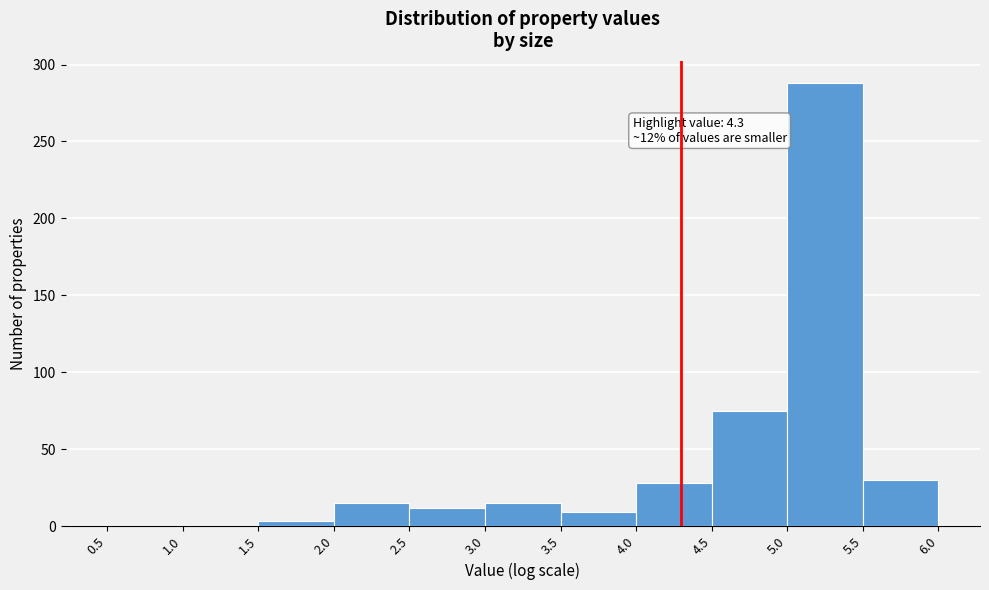

Over which range of the x-axis is the bar tallest?

5.0 to 5.5